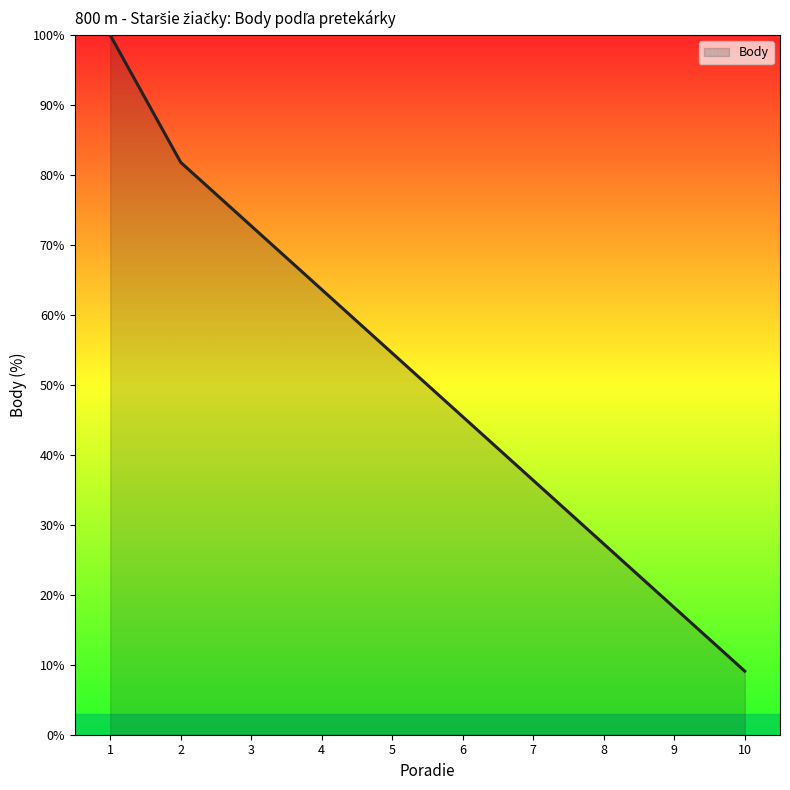

True or false: there are more than 1 points higher than both neighbors.

False